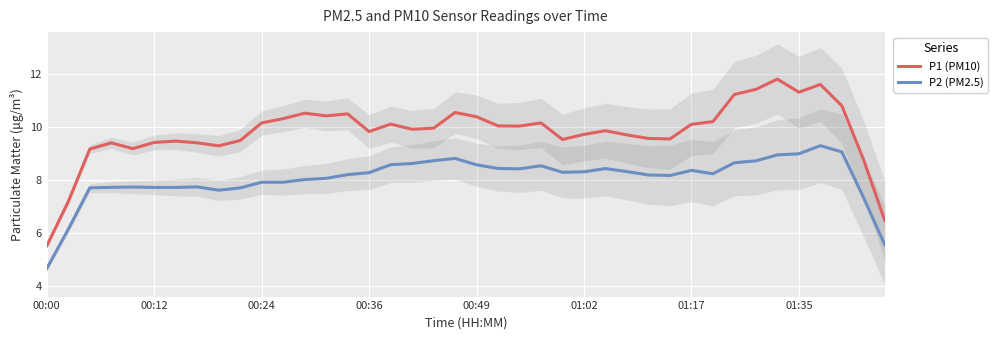

Reading left to right, list all the values displayed in this chart.

P1 (PM10): 5.5	7.2	9.2	9.4	9.2	9.4	9.5	9.4	9.3	9.5	10.2	10.3	10.5	10.4	10.5	9.8	10.1	9.9	10.0	10.6	10.4	10.1	10.0	10.2	9.5	9.7	9.9	9.7	9.6	9.6	10.1	10.2	11.2	11.4	11.8	11.3	11.6	10.8	8.8	6.5
P2 (PM2.5): 4.7	6.2	7.7	7.7	7.7	7.7	7.7	7.8	7.6	7.7	7.9	7.9	8.0	8.1	8.2	8.3	8.6	8.6	8.7	8.8	8.6	8.4	8.4	8.5	8.3	8.3	8.4	8.3	8.2	8.2	8.4	8.2	8.7	8.7	9.0	9.0	9.3	9.1	7.4	5.6